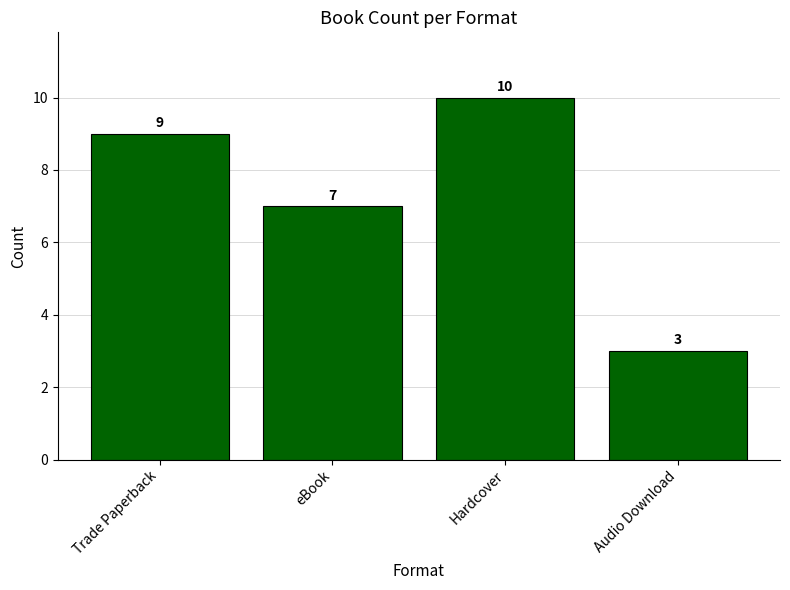

Approximately how many times larger is the value at Trade Paperback compared to eBook?

1.3